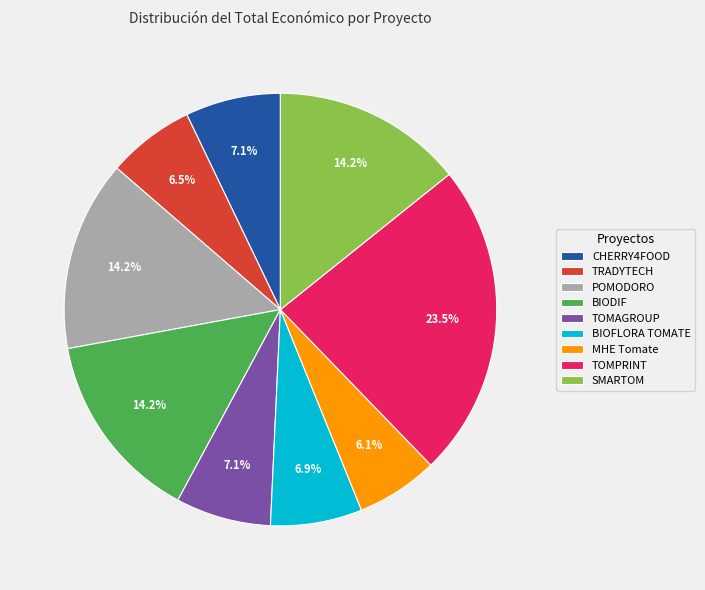

Is the sum of CHERRY4FOOD and BIOFLORA TOMATE greater than half?

No